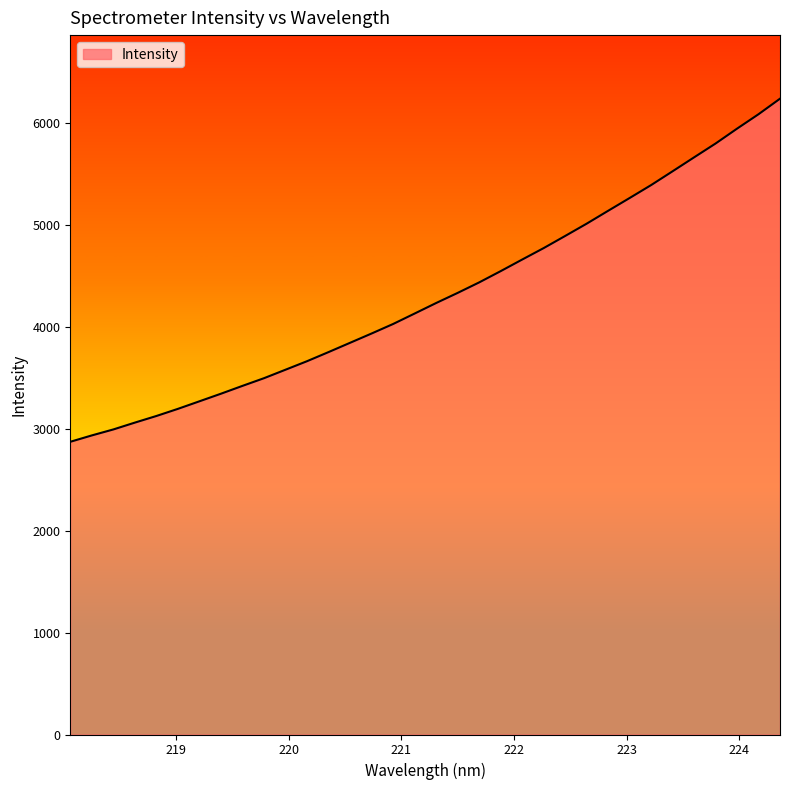

What is the difference between the maximum and minimum values?

3368.1